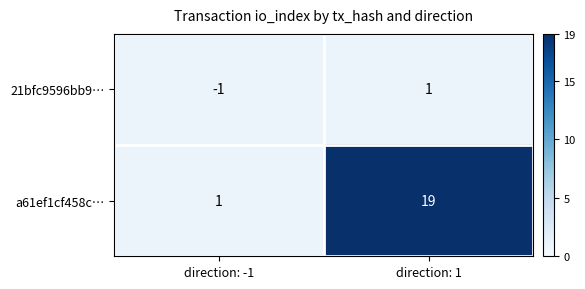

Which series has the widest spread of values?

a61ef1cf458c…